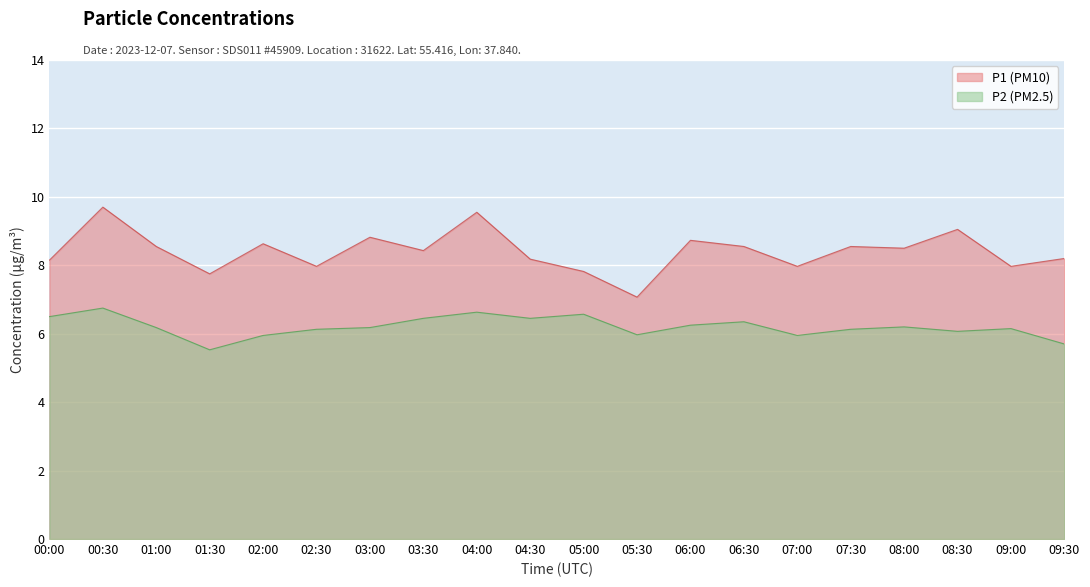

Between 05:00 and 07:00, which series saw the biggest shift?

P2 (PM2.5)